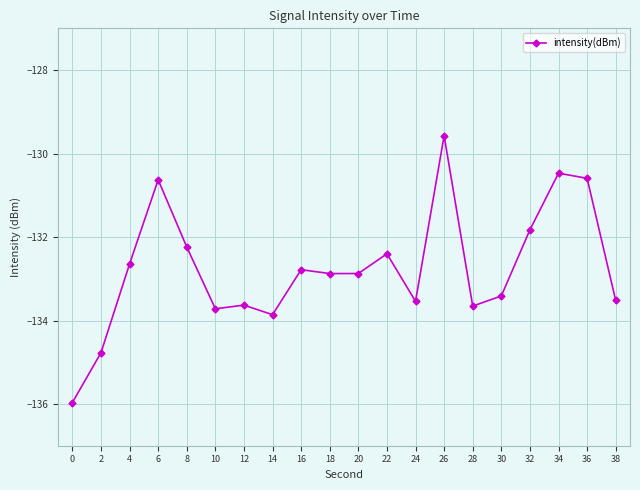

Where is the first local maximum?

6